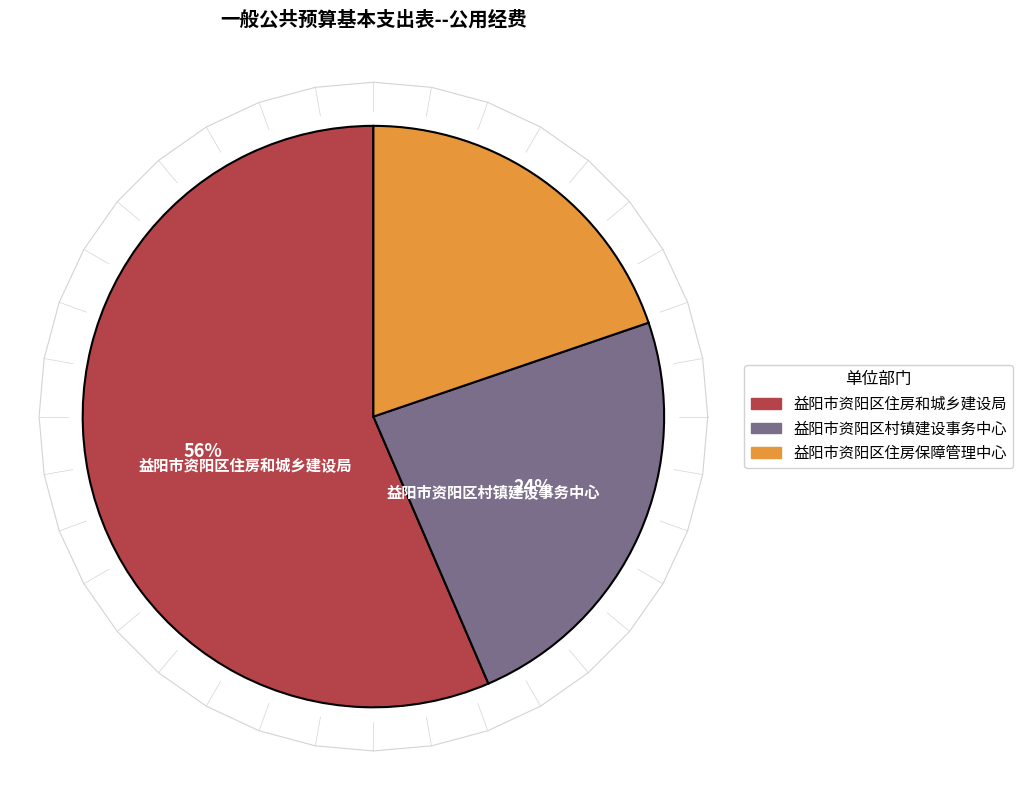

To the nearest percent, what is the combined percentage of 益阳市资阳区村镇建设事务中心 and 益阳市资阳区住房保障管理中心?

44%